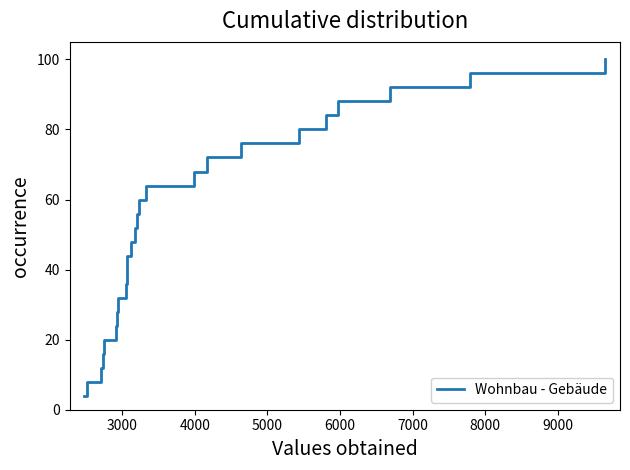

What is the greatest value displayed?

100